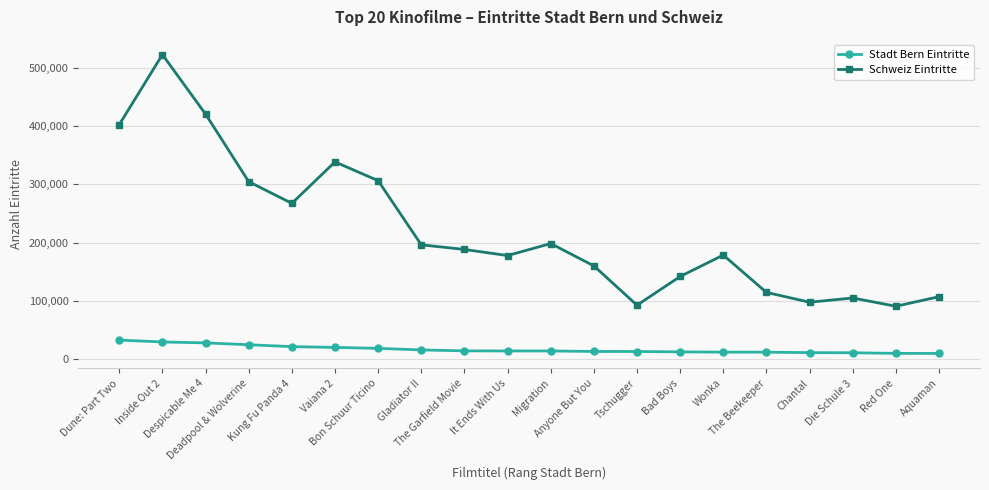

What is the difference between the maximum and second lowest values in the Schweiz Eintritte series?

431216